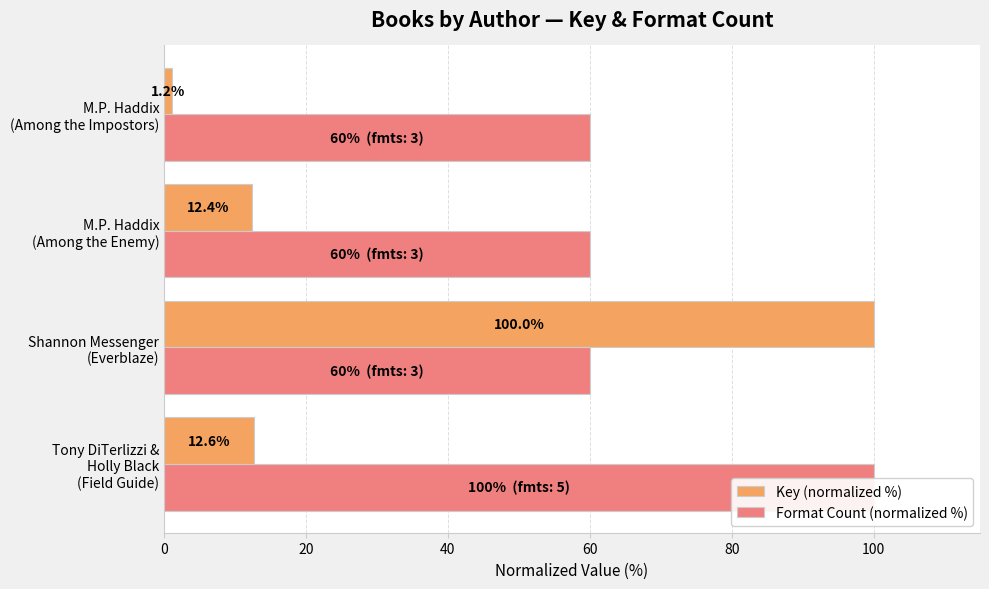

How many categories are shown in the chart?

4